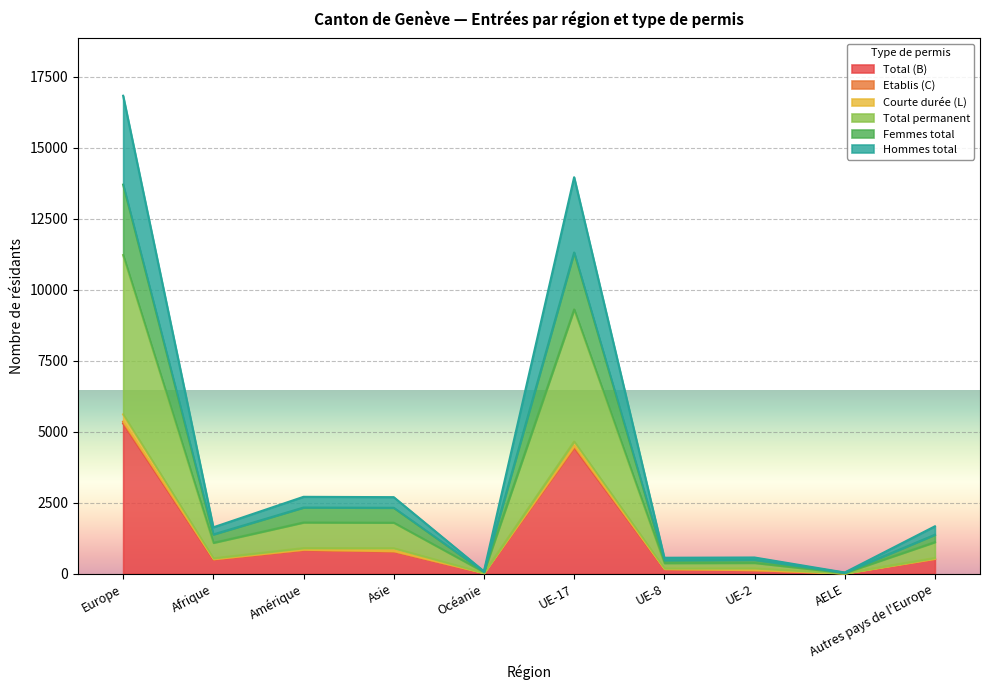

At which label does Total (B) reach its peak?

Europe